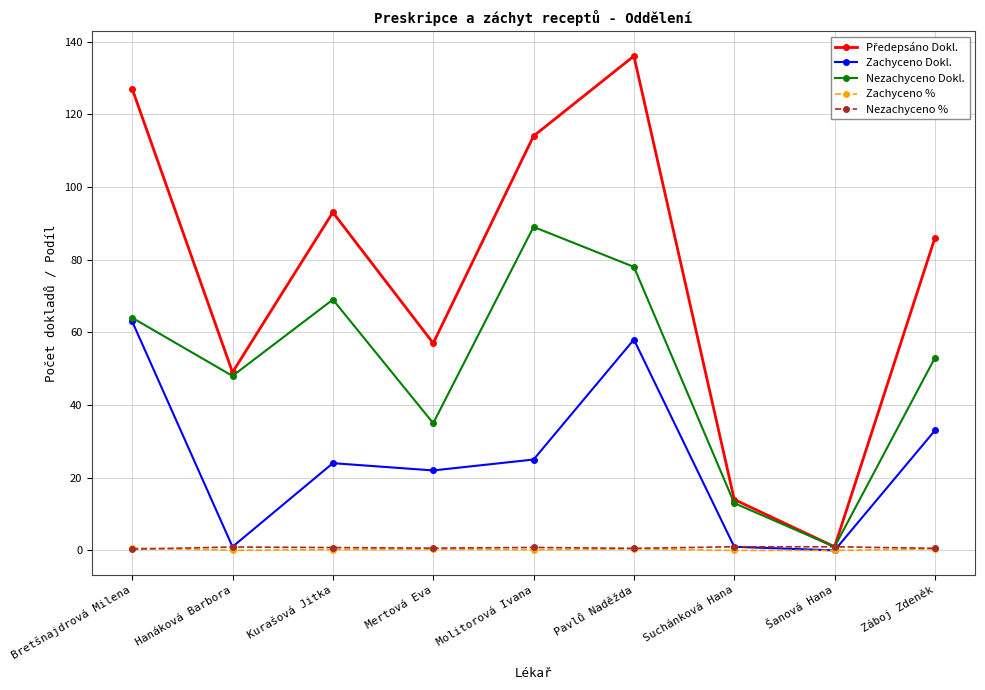

Does the chart display data point markers on the line(s)?

Yes